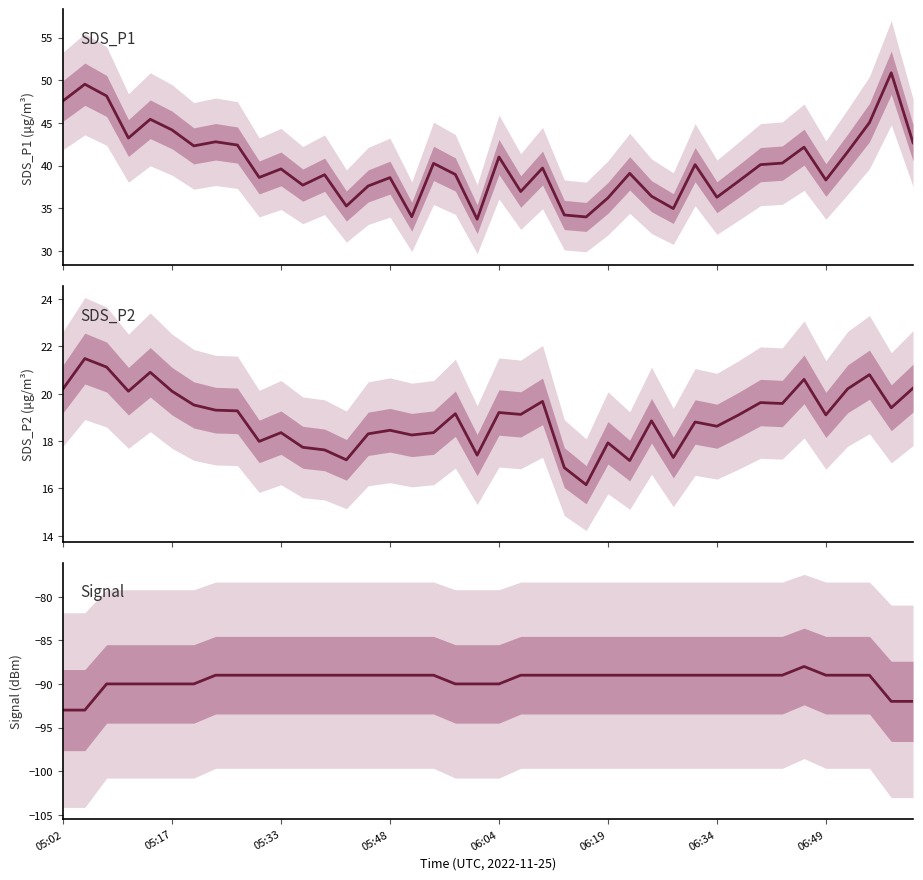

How many interior local peaks does the Signal series have?

1